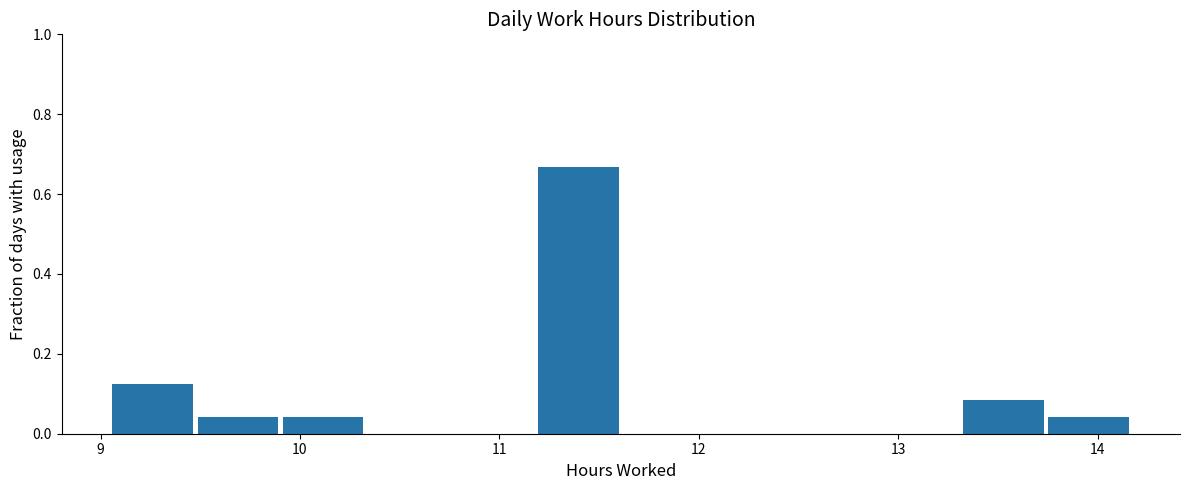

What is the height of the bar covering 11.2 to 11.6 on the x-axis? Neither the bar edges nor the heights are printed on the chart, so give them approximately, as read against the axes.

0.66